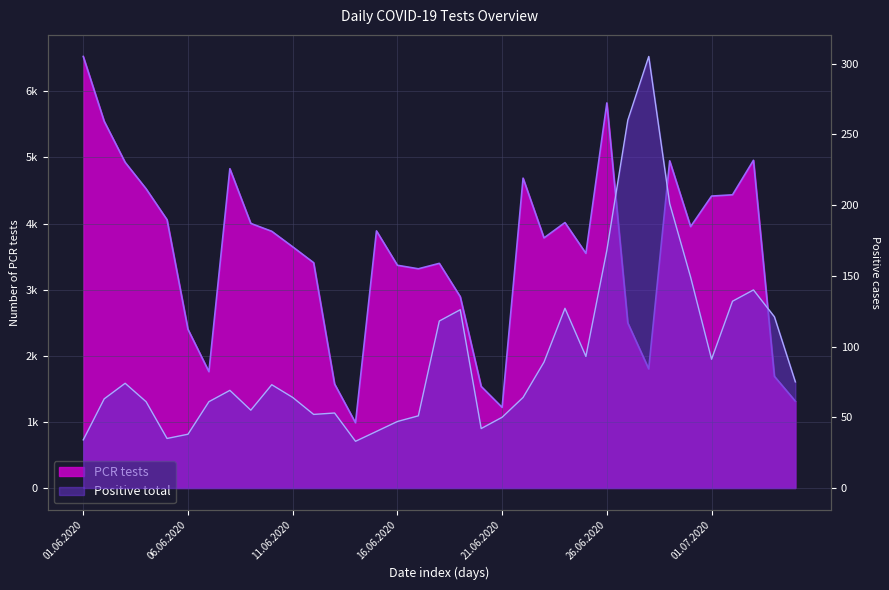

What is the label of the 27th point from the right?

09.06.2020